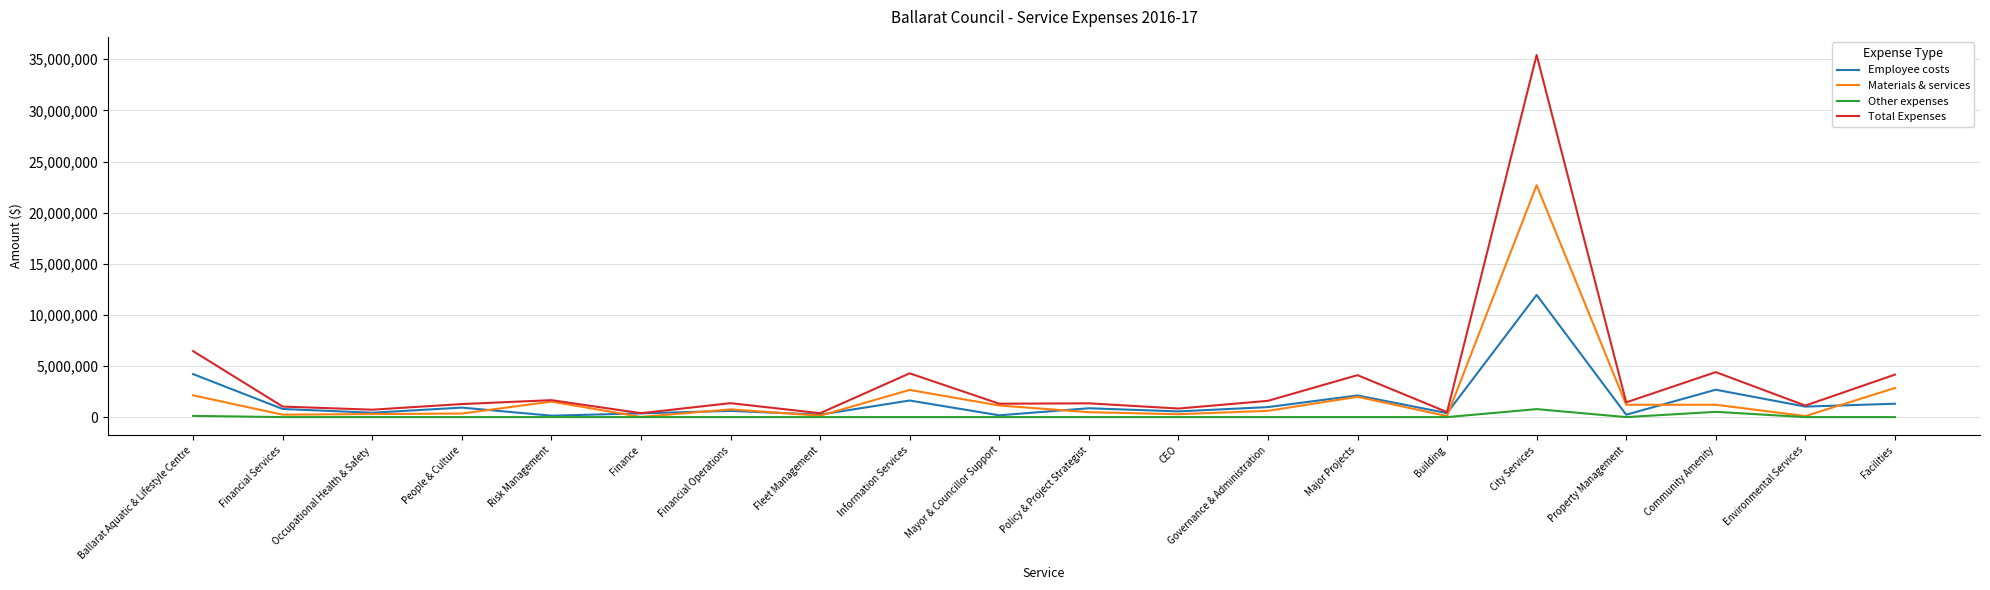

What is the sum of the Materials & services values at Policy & Project Strategist and Governance & Administration?

1093800